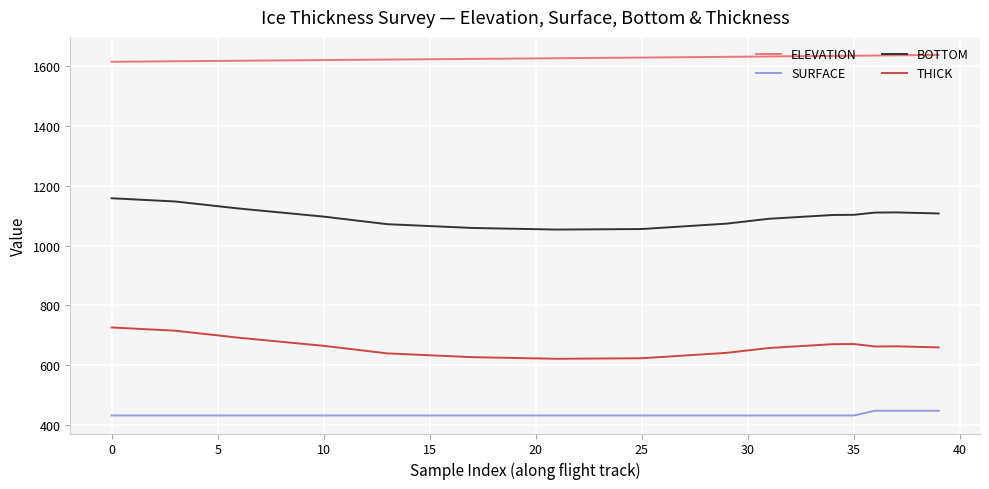

Does the chart display data point markers on the line(s)?

No